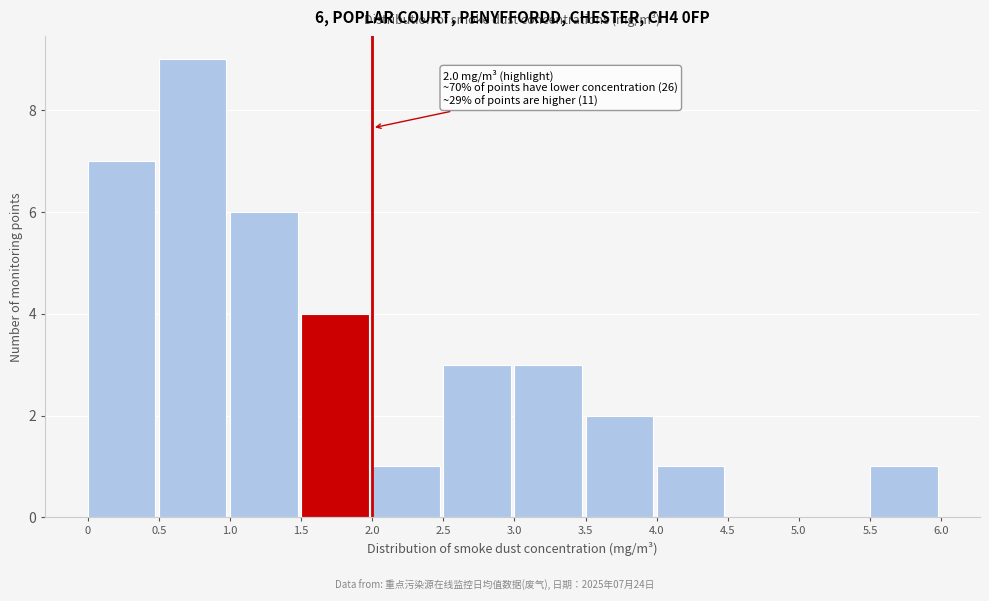

Over which range of the x-axis is the bar tallest?

0.5 to 1.0